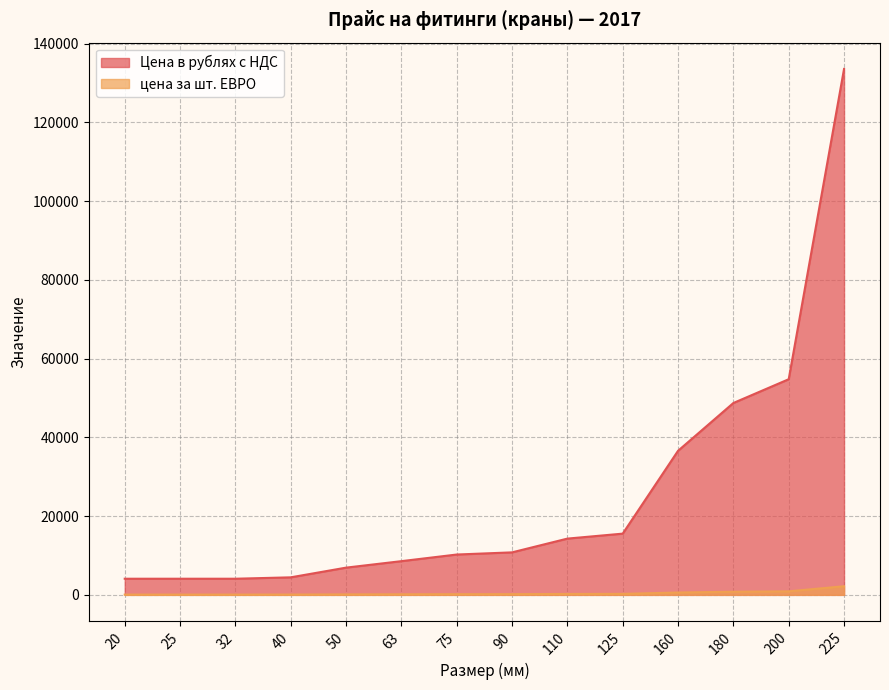

True or false: цена за шт. ЕВРО has a value of 32.6 at 32.

False